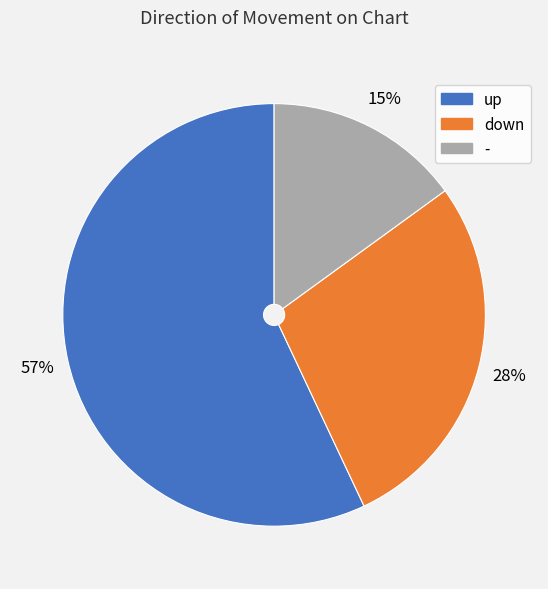

What is the smallest slice in the pie chart?

-